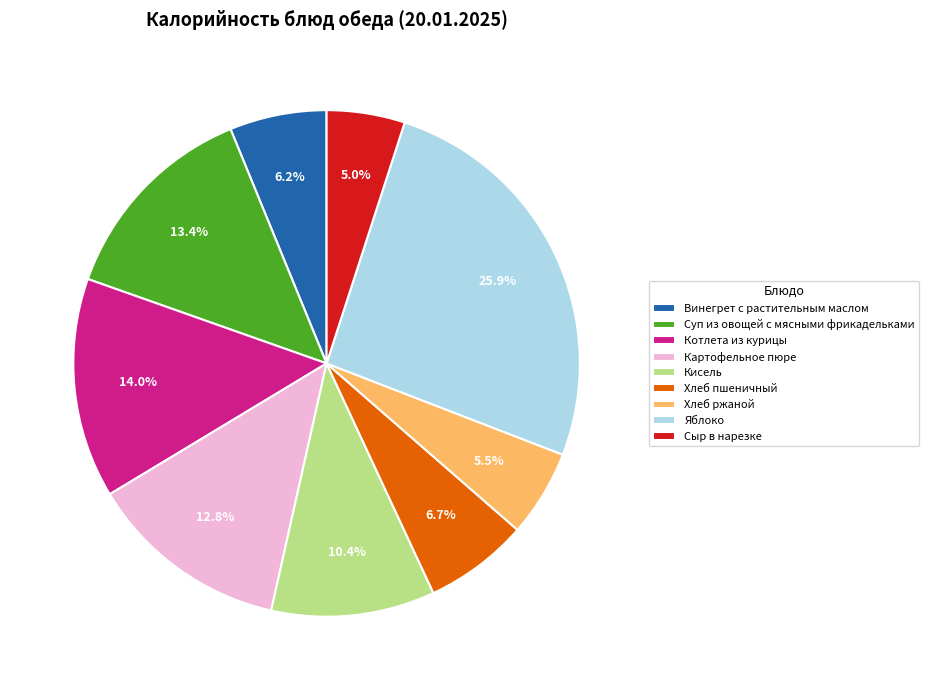

Approximately how many times larger is the value at Сыр в нарезке compared to Винегрет с растительным маслом?

0.8